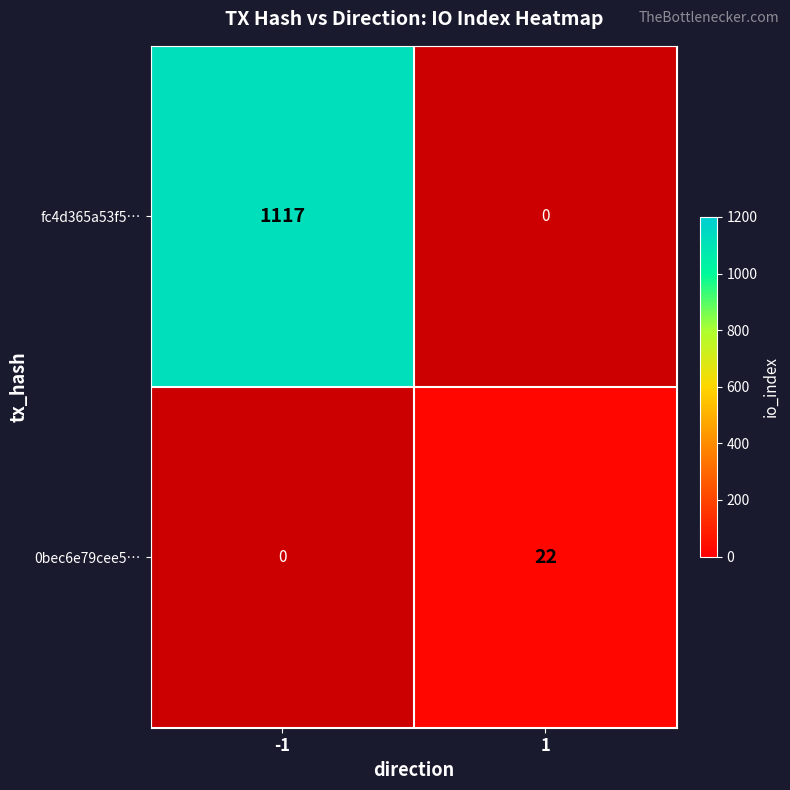

True or false: fc4d365a53f5… has a value of 1953.7 at -1.

False